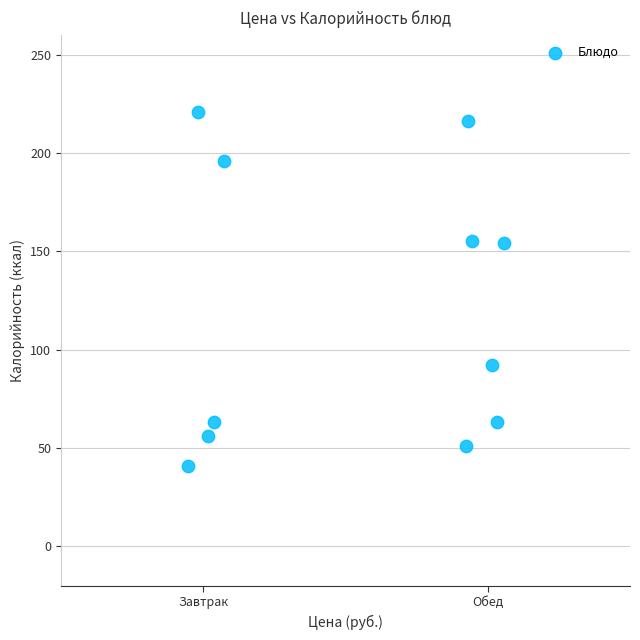

What is the range of Y values (max minus min)?

180